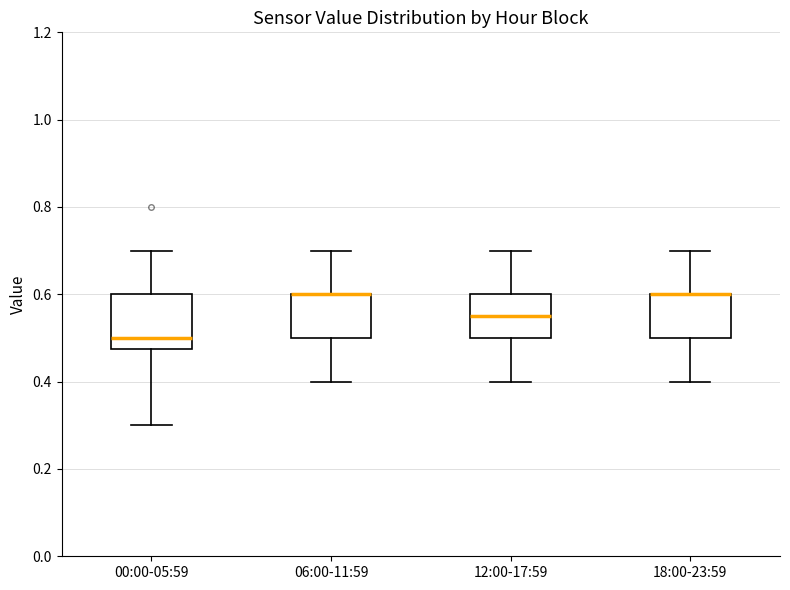

Where is the upper edge of the box for 18:00-23:59 on the y-axis? The values are not printed on the chart, so give them approximately, as read against the axis.

0.60